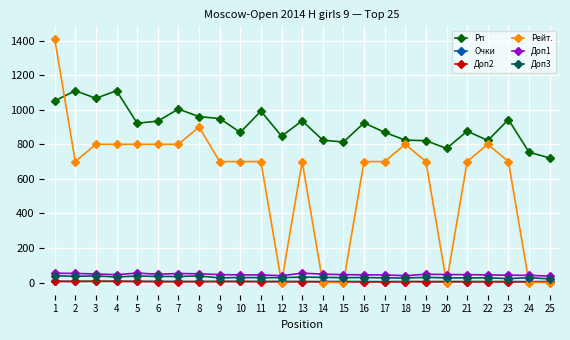

What is the greatest value displayed?

1412.0